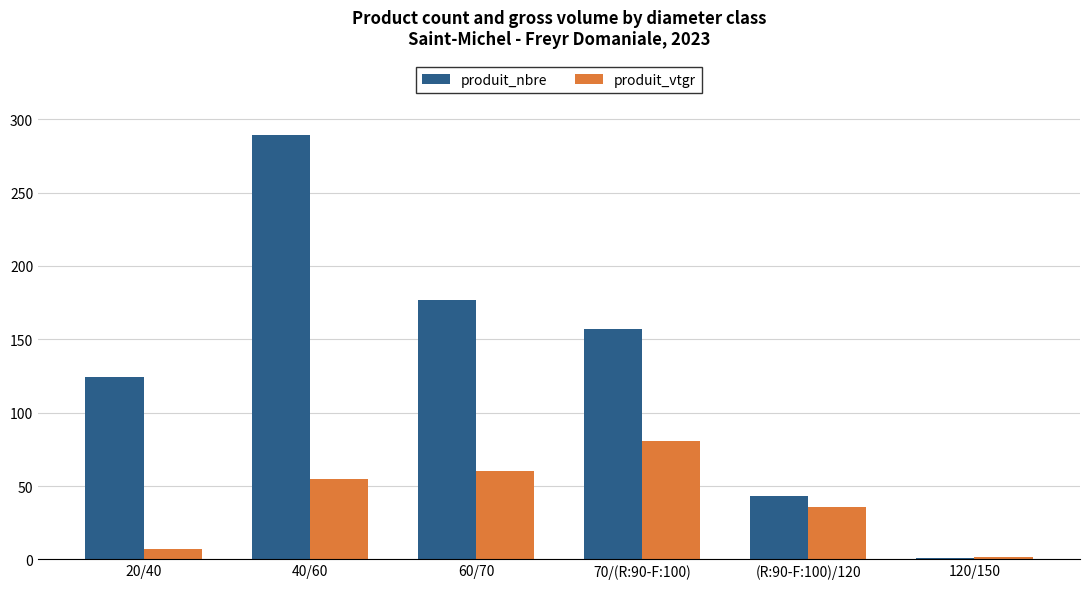

Reading left to right, extract all data points from this chart.

produit_nbre: 20/40=124.0	40/60=289.0	60/70=177.0	70/(R:90-F:100)=157.0	(R:90-F:100)/120=43.0	120/150=1.0
produit_vtgr: 20/40=6.9	40/60=54.6	60/70=60.5	70/(R:90-F:100)=80.7	(R:90-F:100)/120=35.8	120/150=1.9